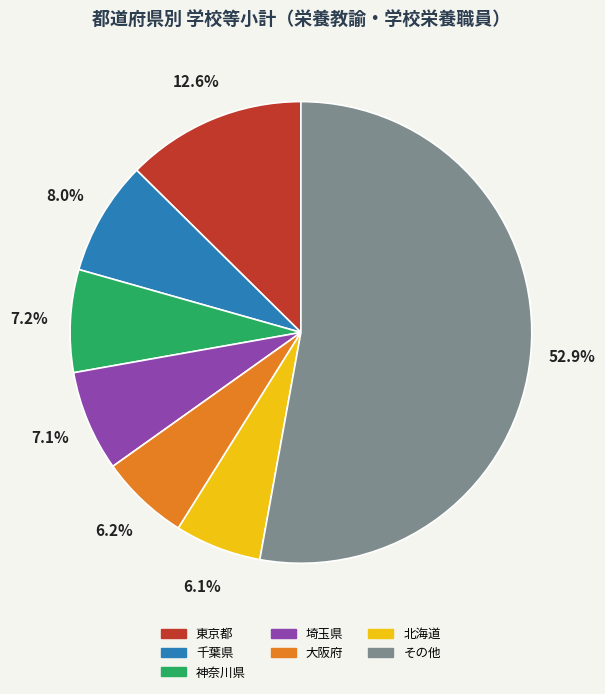

Is there any slice that represents more than half of the pie?

Yes